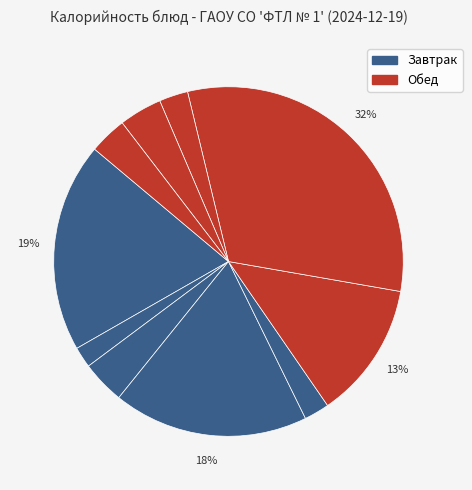

How many segments does this pie chart have?

10